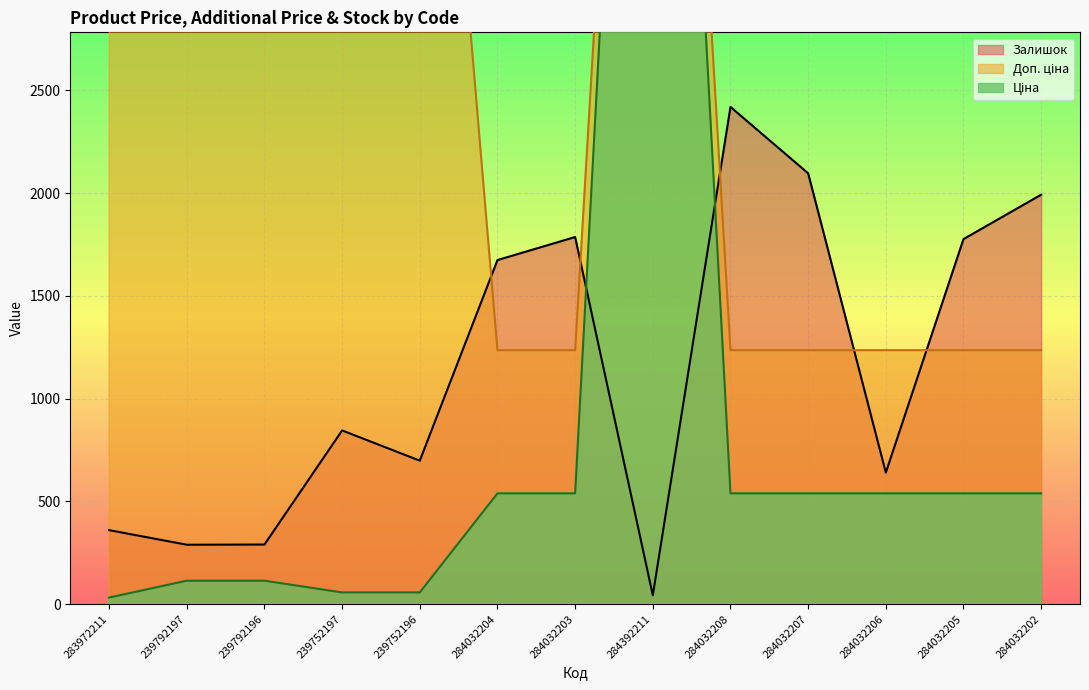

What is the total value across all series at 284032208?

4193.4